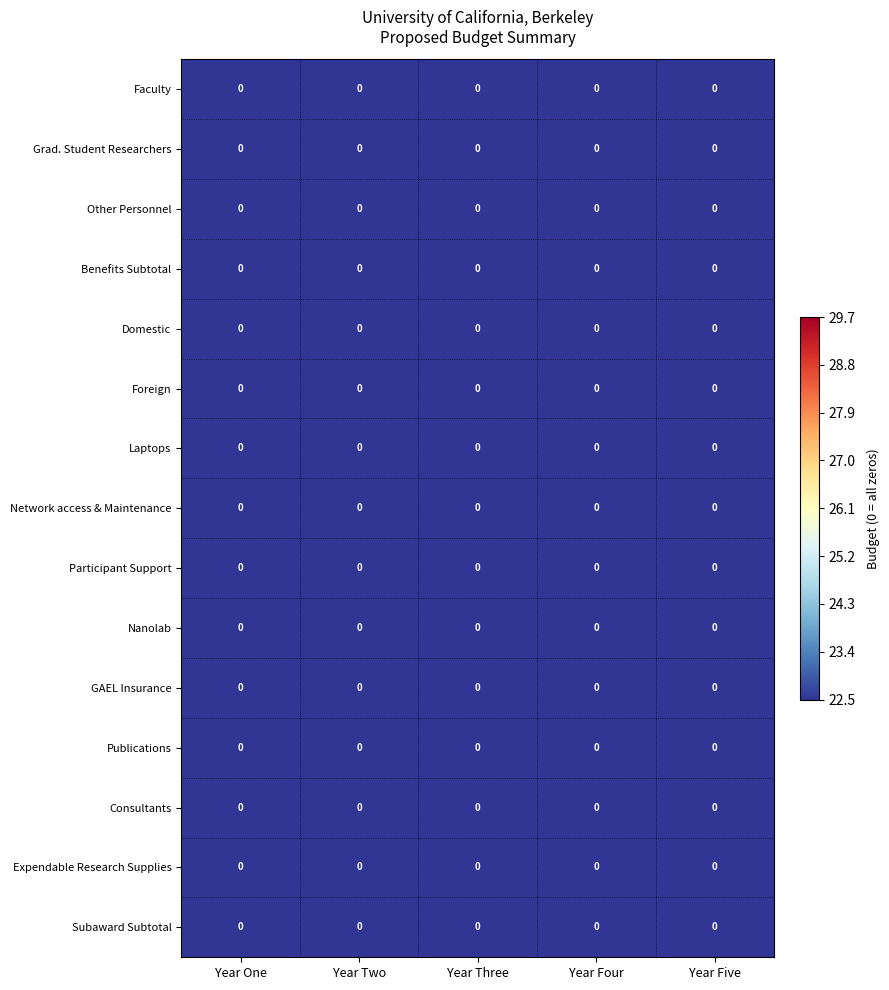

The Grad. Student Researchers series shows 0.0 at Year Three. True or false?

True